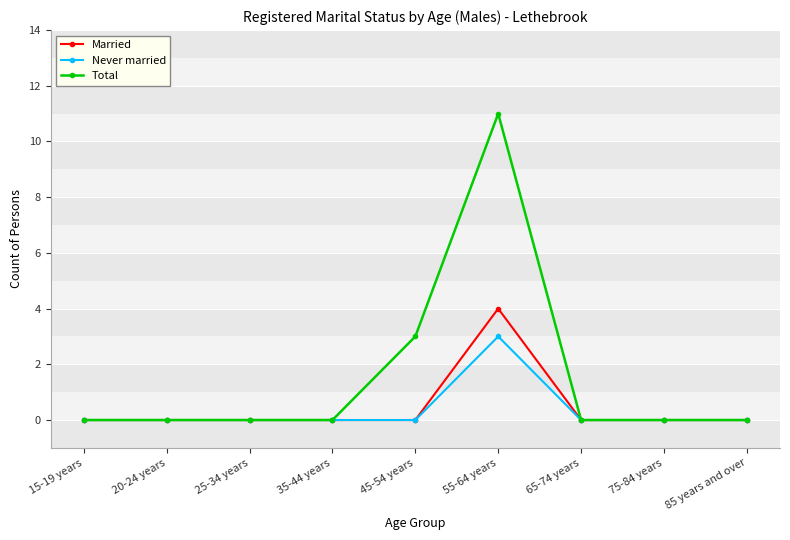

True or false: Married has a value of 4 at 55-64 years.

True